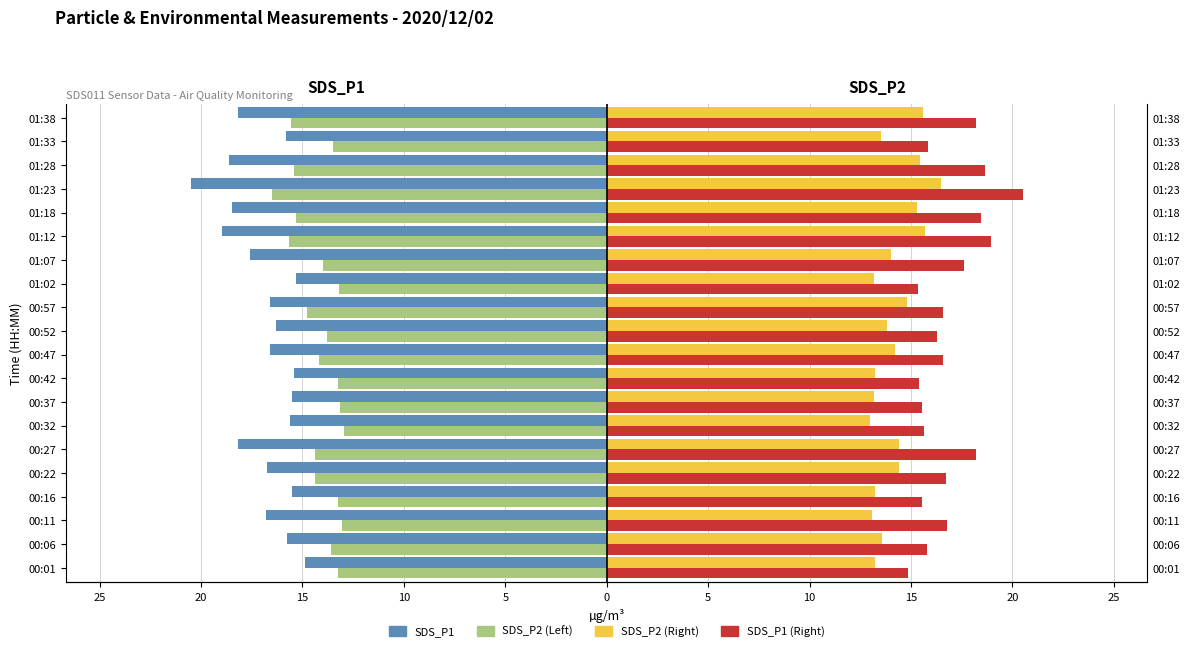

The SDS_P1 (Right) series shows 3.5 at 01:02. True or false?

False